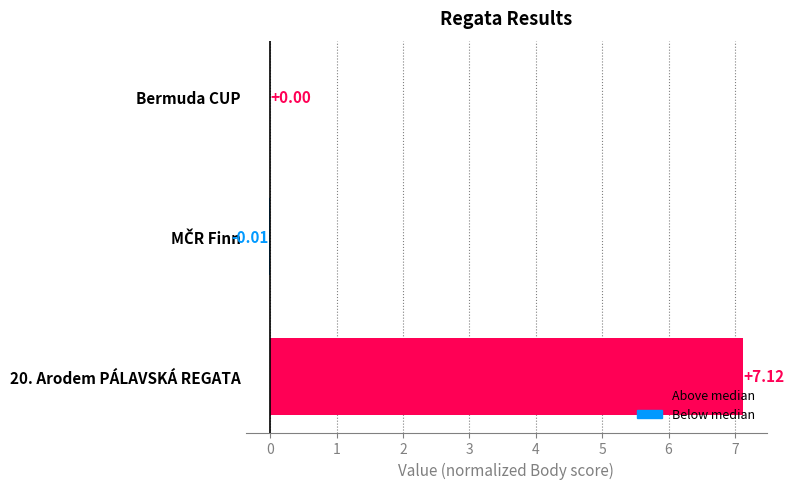

What is the sum of the values at Bermuda CUP and 20. Arodem PÁLAVSKÁ REGATA?

7.1